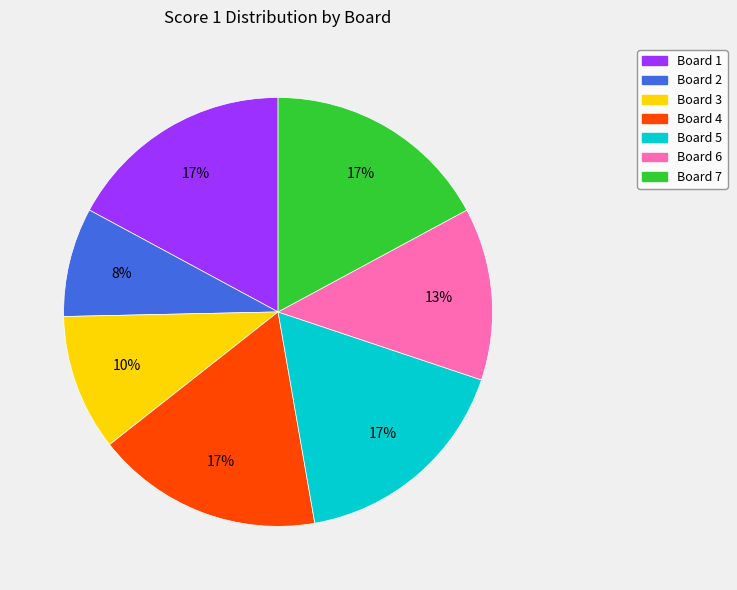

What is the ratio of the value at Board 5 to the value at Board 1?

1.0